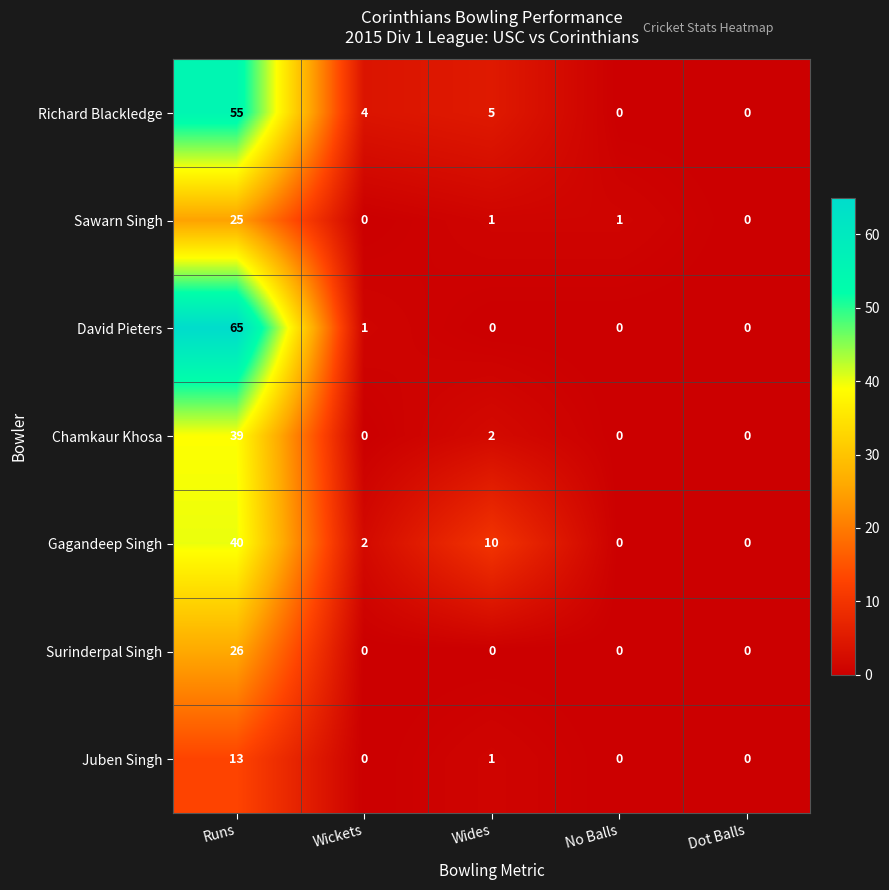

What is the difference between the maximum and minimum values in the Surinderpal Singh series?

26